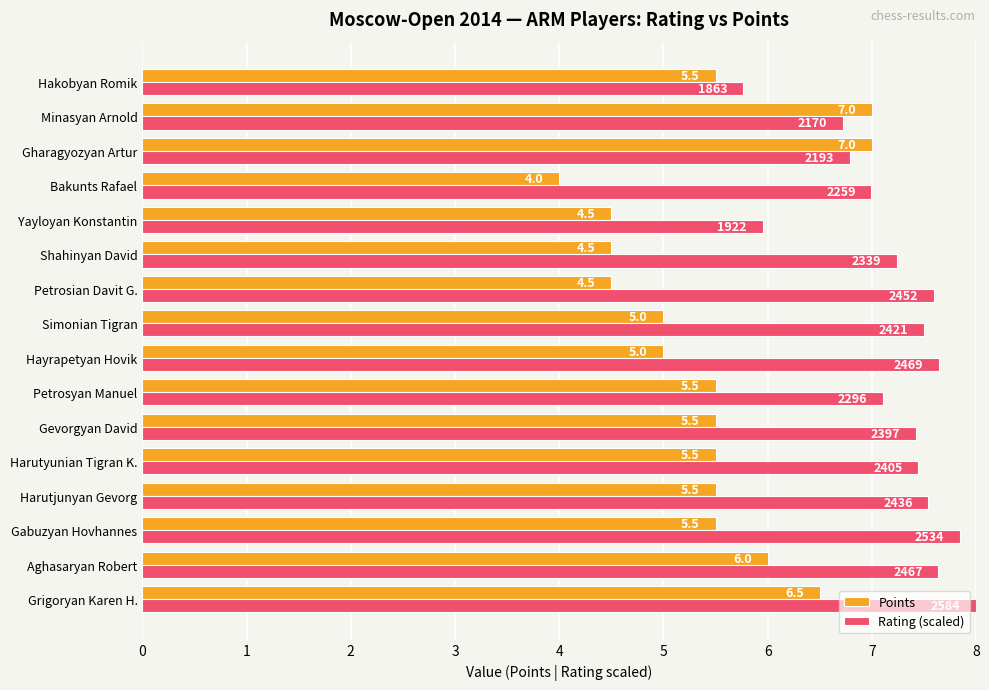

Rank the series by their average value, from highest to lowest.

Rating (scaled), Points